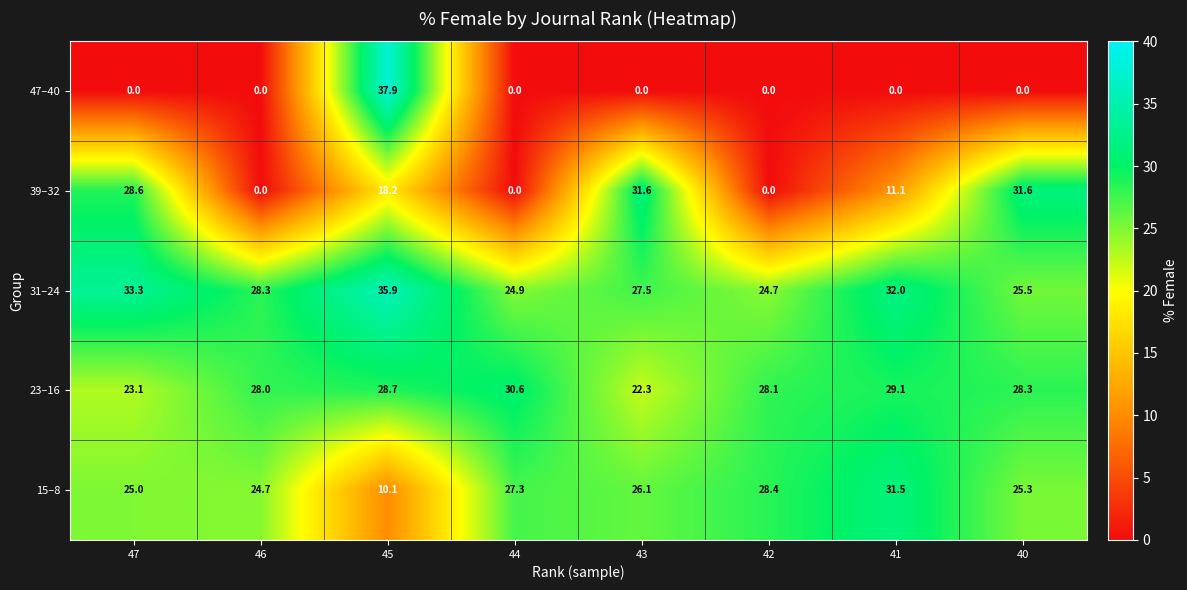

Read the 31–24 value at 42.

24.7